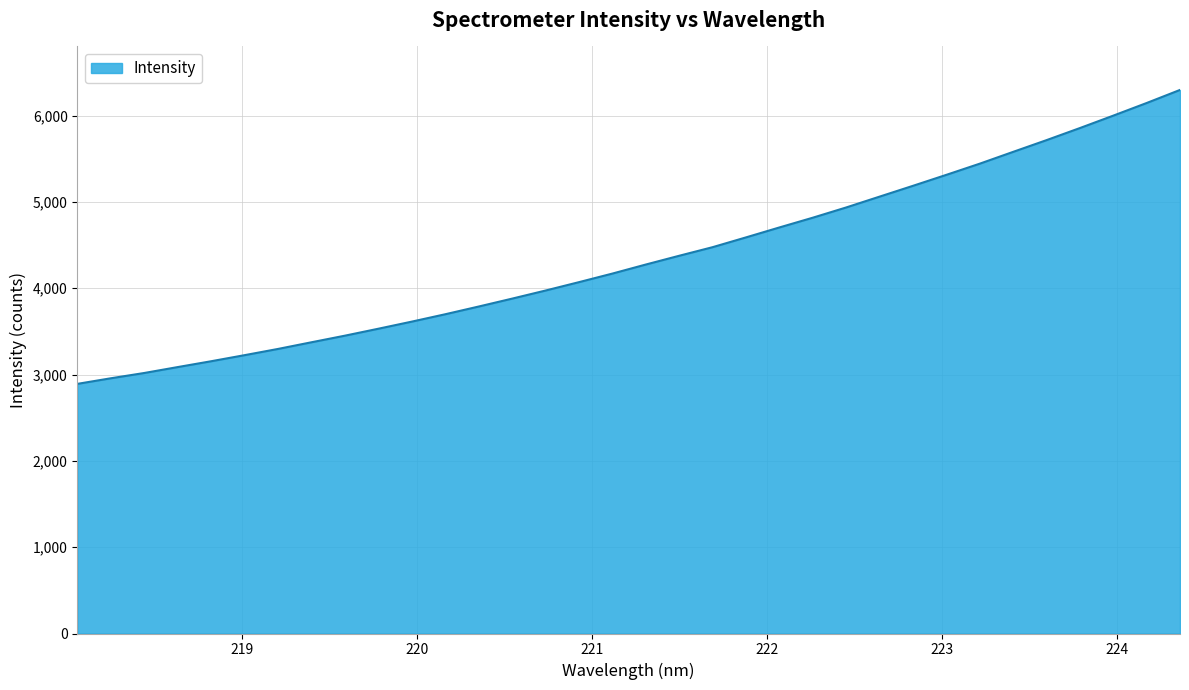

What is the difference between the maximum and minimum values?

3404.8